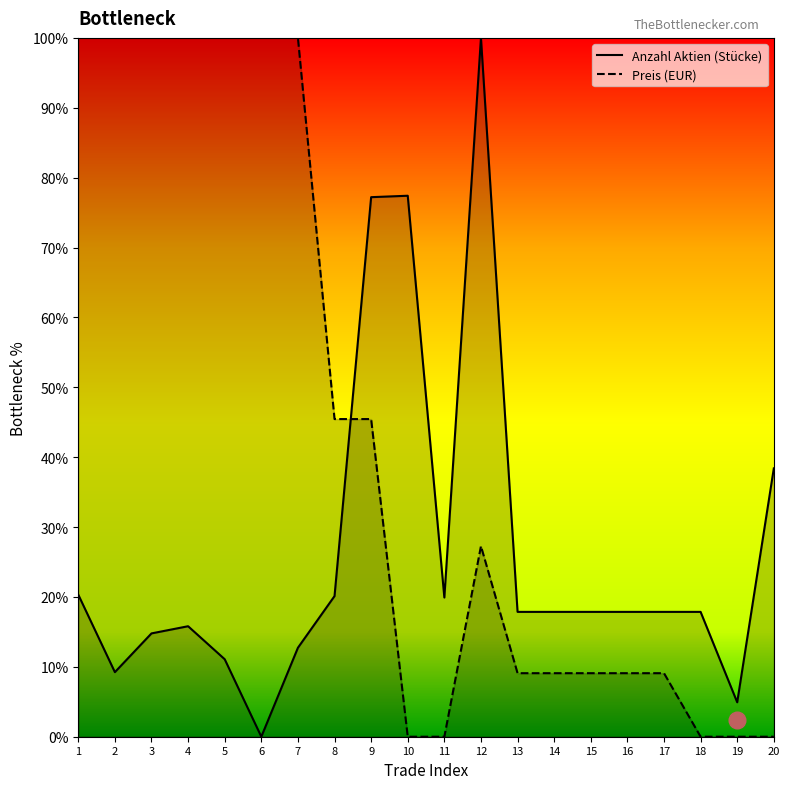

Reading right to left, transcribe all the data shown in this chart.

Anzahl Aktien (Stücke): 38.4	4.9	17.9	17.9	17.9	17.9	17.9	17.9	100.0	19.9	77.4	77.2	20.1	12.7	0.0	11.1	15.8	14.8	9.2	20.3
Preis (EUR): 0.0	0.0	0.0	9.1	9.1	9.1	9.1	9.1	27.3	0.0	0.0	45.5	45.5	100.0	100.0	100.0	100.0	100.0	100.0	100.0